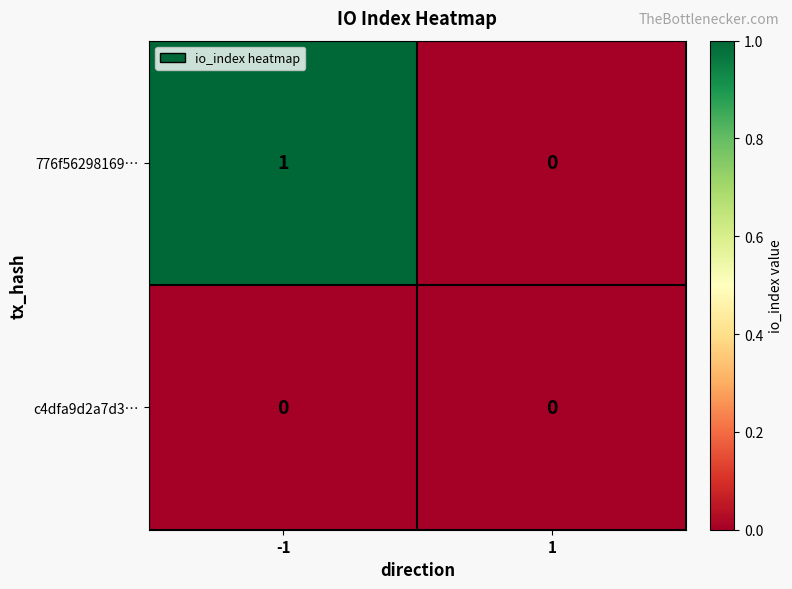

Between -1 and 1, which series saw the biggest shift?

776f56298169…